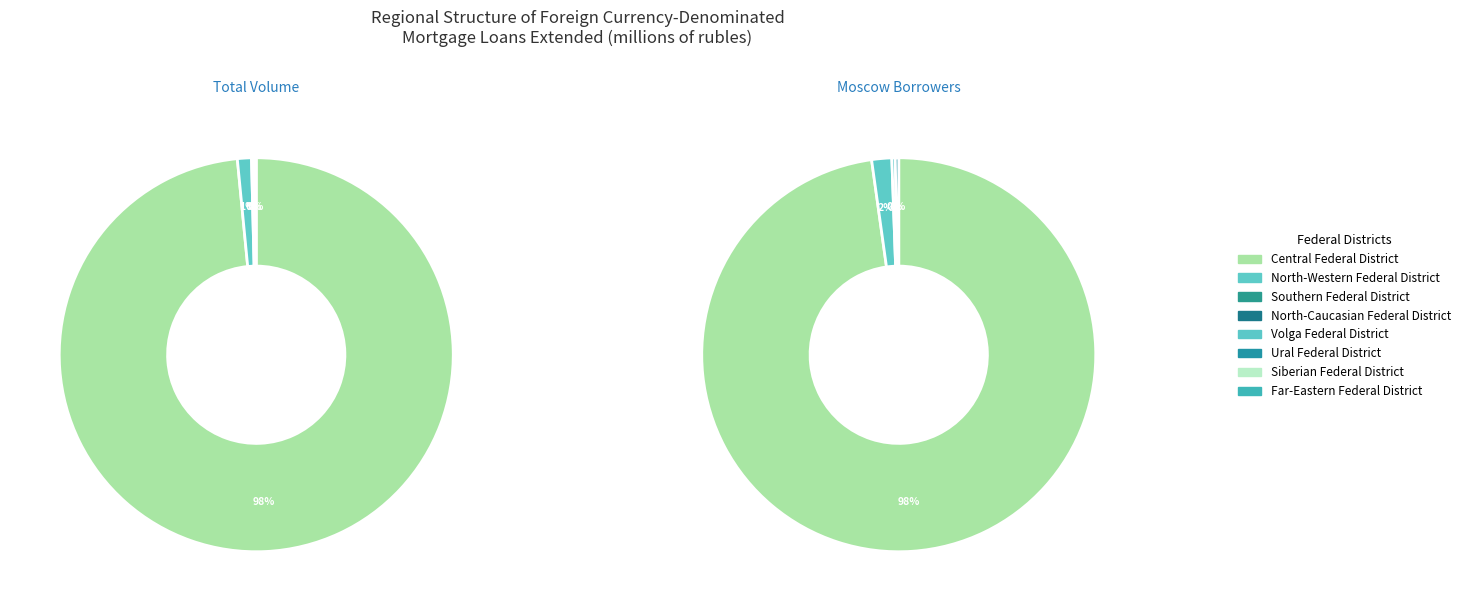

What is the total percentage of North-Western Federal District and Siberian Federal District?

1.2%